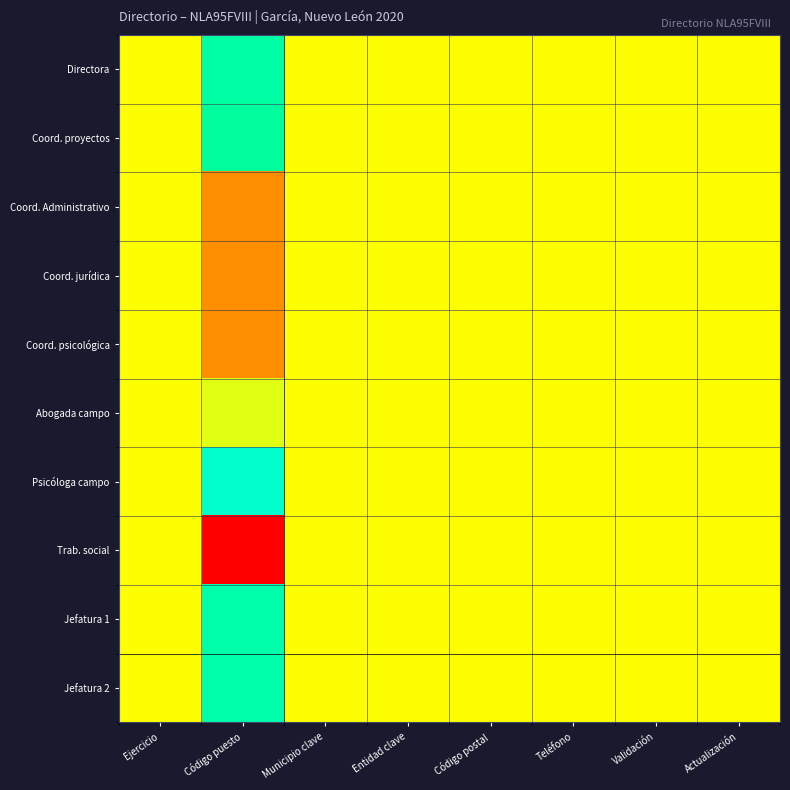

Reading left to right, list all the values displayed in this chart.

Directora: Ejercicio=0.5	Código puesto=0.8	Municipio clave=0.5	Entidad clave=0.5	Código postal=0.5	Teléfono=0.5	Validación=0.5	Actualización=0.5
Coord. proyectos: Ejercicio=0.5	Código puesto=0.8	Municipio clave=0.5	Entidad clave=0.5	Código postal=0.5	Teléfono=0.5	Validación=0.5	Actualización=0.5
Coord. Administrativo: Ejercicio=0.5	Código puesto=0.3	Municipio clave=0.5	Entidad clave=0.5	Código postal=0.5	Teléfono=0.5	Validación=0.5	Actualización=0.5
Coord. jurídica: Ejercicio=0.5	Código puesto=0.3	Municipio clave=0.5	Entidad clave=0.5	Código postal=0.5	Teléfono=0.5	Validación=0.5	Actualización=0.5
Coord. psicológica: Ejercicio=0.5	Código puesto=0.3	Municipio clave=0.5	Entidad clave=0.5	Código postal=0.5	Teléfono=0.5	Validación=0.5	Actualización=0.5
Abogada campo: Ejercicio=0.5	Código puesto=0.5	Municipio clave=0.5	Entidad clave=0.5	Código postal=0.5	Teléfono=0.5	Validación=0.5	Actualización=0.5
Psicóloga campo: Ejercicio=0.5	Código puesto=1.0	Municipio clave=0.5	Entidad clave=0.5	Código postal=0.5	Teléfono=0.5	Validación=0.5	Actualización=0.5
Trab. social: Ejercicio=0.5	Código puesto=0.0	Municipio clave=0.5	Entidad clave=0.5	Código postal=0.5	Teléfono=0.5	Validación=0.5	Actualización=0.5
Jefatura 1: Ejercicio=0.5	Código puesto=0.8	Municipio clave=0.5	Entidad clave=0.5	Código postal=0.5	Teléfono=0.5	Validación=0.5	Actualización=0.5
Jefatura 2: Ejercicio=0.5	Código puesto=0.8	Municipio clave=0.5	Entidad clave=0.5	Código postal=0.5	Teléfono=0.5	Validación=0.5	Actualización=0.5